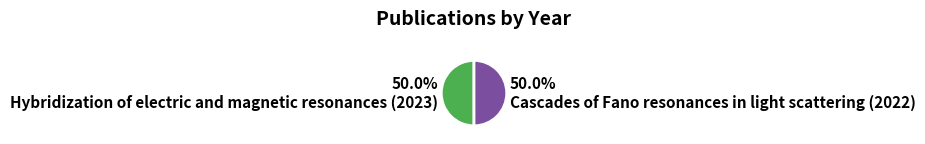

The Hybridization of electric and magnetic resonances (2023) slice represents 50% of the pie. True or false?

True